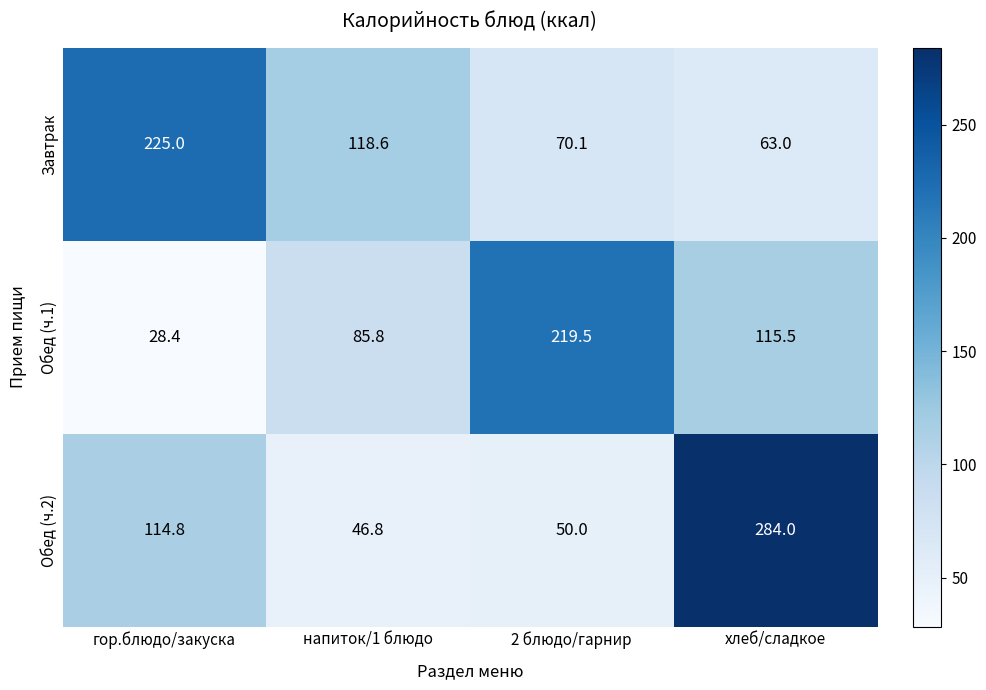

What value does the Обед (ч.2) series have at хлеб/сладкое?

284.0